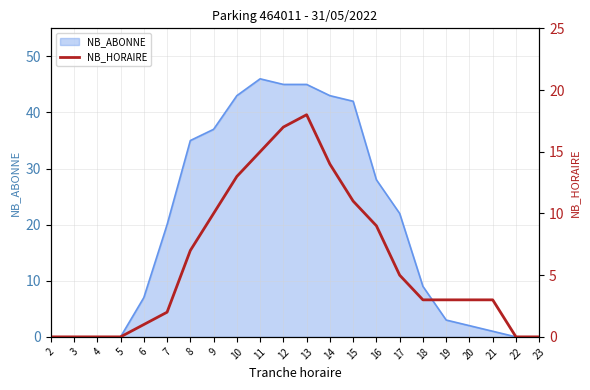

True or false: there are more than 0 points higher than both neighbors.

True